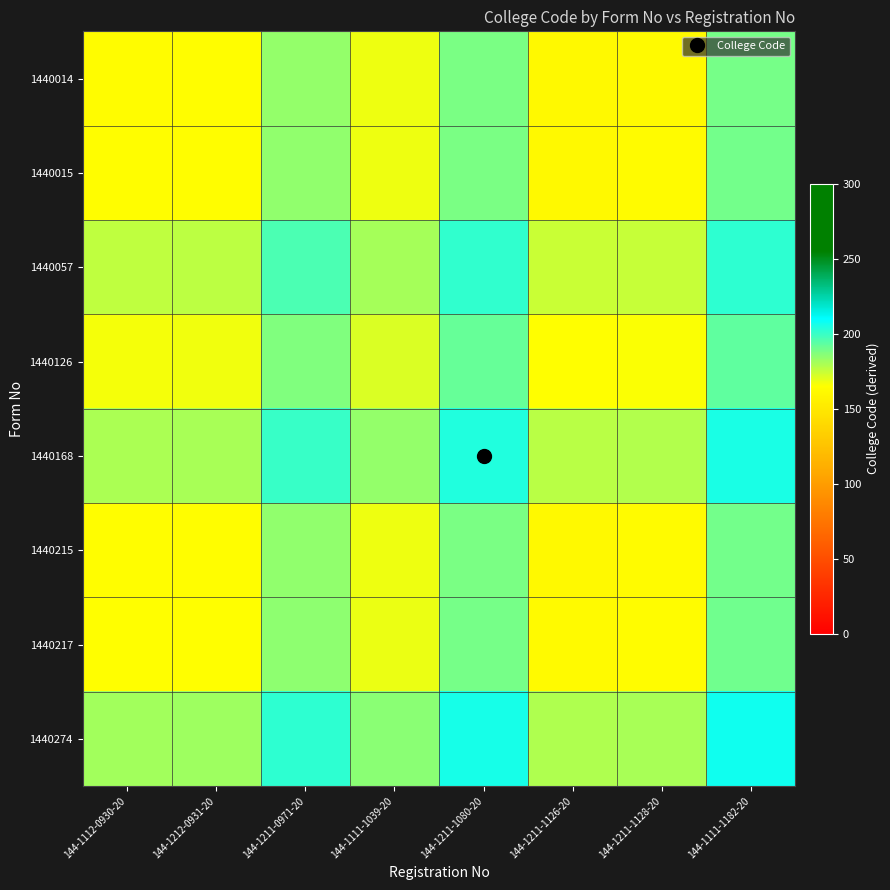

Reading right to left, what are all the values shown in this chart?

1440014: 144-1111-1182-20=189.2	144-1211-1128-20=162.2	144-1211-1126-20=161.2	144-1211-1080-20=188.2	144-1111-1039-20=167.7	144-1211-0971-20=183.7	144-1212-0931-20=163.7	144-1112-0930-20=163.2
1440015: 144-1111-1182-20=189.5	144-1211-1128-20=162.5	144-1211-1126-20=161.5	144-1211-1080-20=188.5	144-1111-1039-20=168.0	144-1211-0971-20=184.0	144-1212-0931-20=164.0	144-1112-0930-20=163.5
1440057: 144-1111-1182-20=202.1	144-1211-1128-20=175.1	144-1211-1126-20=174.1	144-1211-1080-20=201.1	144-1111-1039-20=180.6	144-1211-0971-20=196.6	144-1212-0931-20=176.6	144-1112-0930-20=176.1
1440126: 144-1111-1182-20=192.8	144-1211-1128-20=165.8	144-1211-1126-20=164.8	144-1211-1080-20=191.8	144-1111-1039-20=171.3	144-1211-0971-20=187.3	144-1212-0931-20=167.3	144-1112-0930-20=166.8
1440168: 144-1111-1182-20=205.4	144-1211-1128-20=178.4	144-1211-1126-20=177.4	144-1211-1080-20=204.4	144-1111-1039-20=183.9	144-1211-0971-20=199.9	144-1212-0931-20=179.9	144-1112-0930-20=179.4
1440215: 144-1111-1182-20=189.5	144-1211-1128-20=162.5	144-1211-1126-20=161.5	144-1211-1080-20=188.5	144-1111-1039-20=168.0	144-1211-0971-20=184.0	144-1212-0931-20=164.0	144-1112-0930-20=163.5
1440217: 144-1111-1182-20=190.1	144-1211-1128-20=163.1	144-1211-1126-20=162.1	144-1211-1080-20=189.1	144-1111-1039-20=168.6	144-1211-0971-20=184.6	144-1212-0931-20=164.6	144-1112-0930-20=164.1
1440274: 144-1111-1182-20=207.2	144-1211-1128-20=180.2	144-1211-1126-20=179.2	144-1211-1080-20=206.2	144-1111-1039-20=185.7	144-1211-0971-20=201.7	144-1212-0931-20=181.7	144-1112-0930-20=181.2